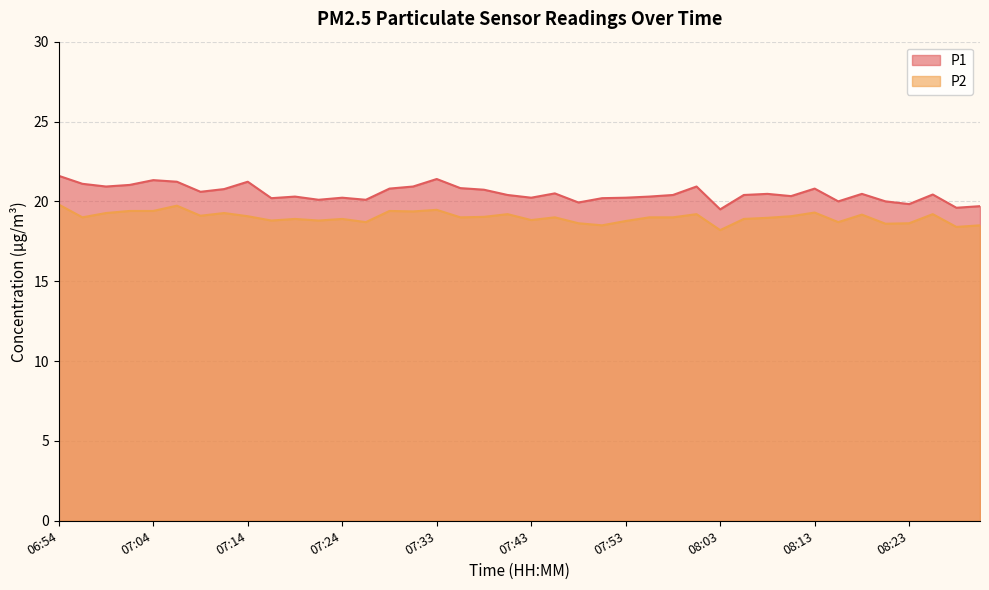

True or false: P2 has more than 0 interior local peaks.

True